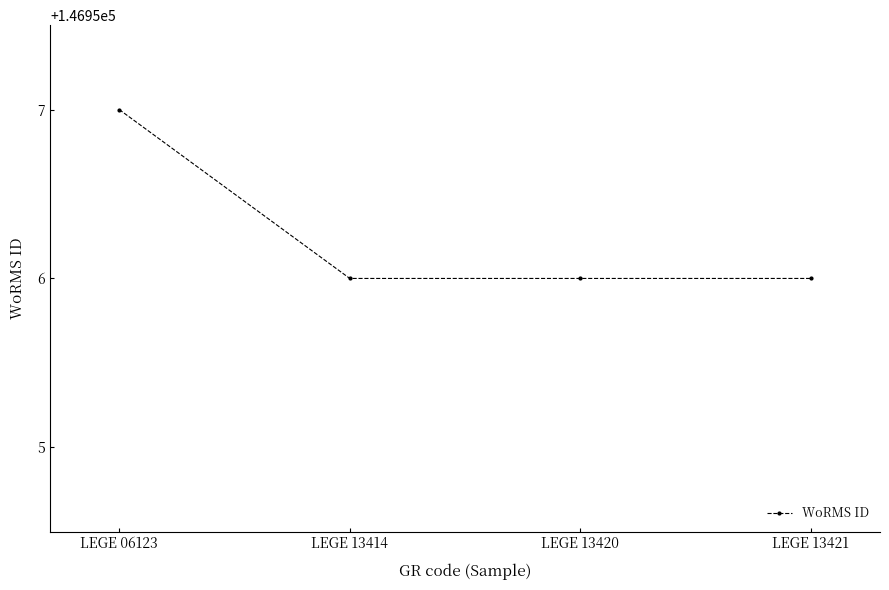

Approximately how many times larger is the value at LEGE 13414 compared to LEGE 13420?

1.0